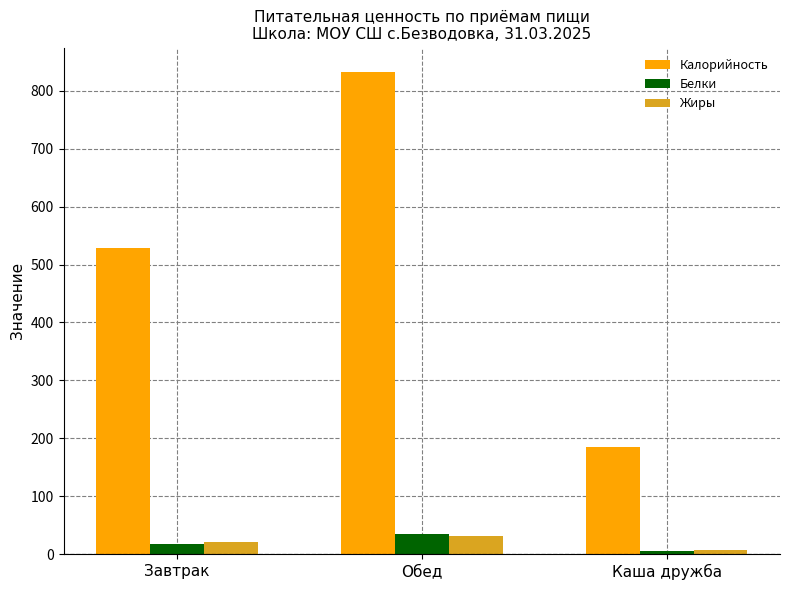

How many values in the Жиры series are below 20?

1